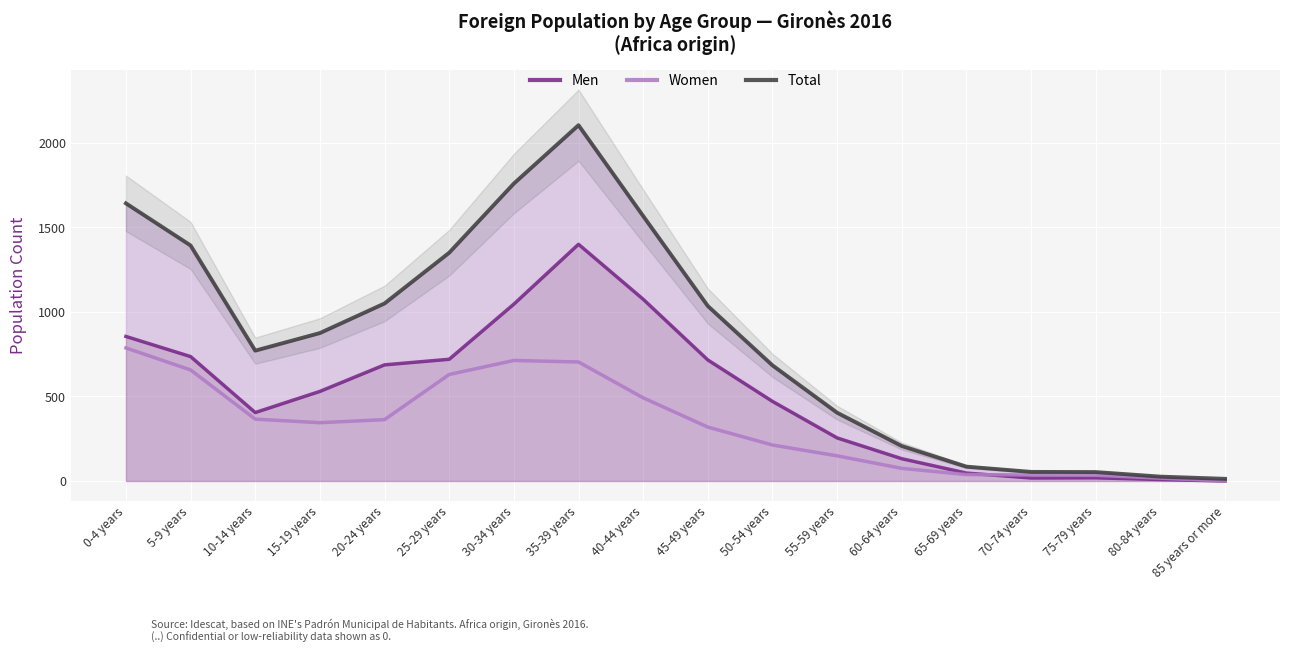

What is the difference between the Women values at 80-84 years and 25-29 years?

613